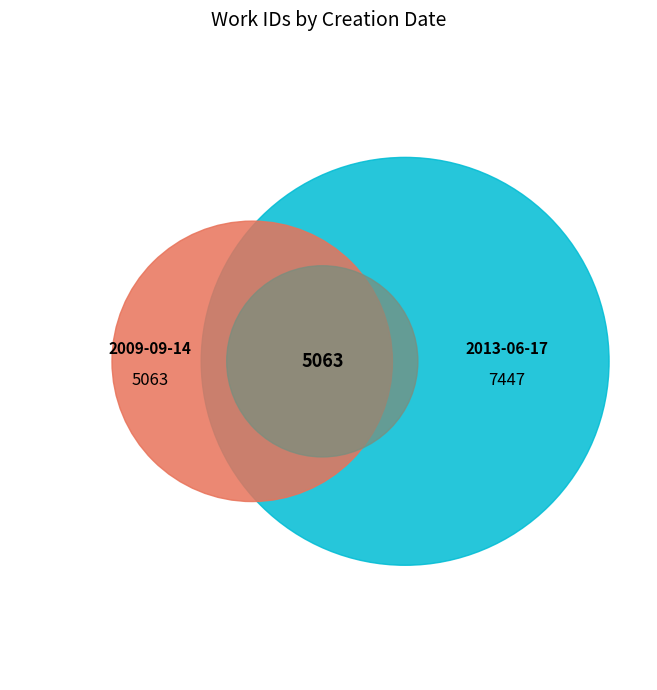

What is the smallest slice in the pie chart?

2009-09-14